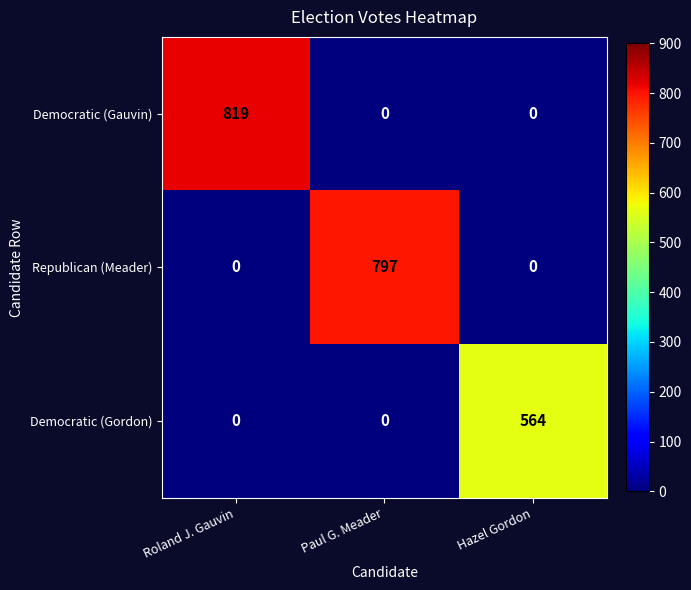

What is the total value across all series at Hazel Gordon?

564